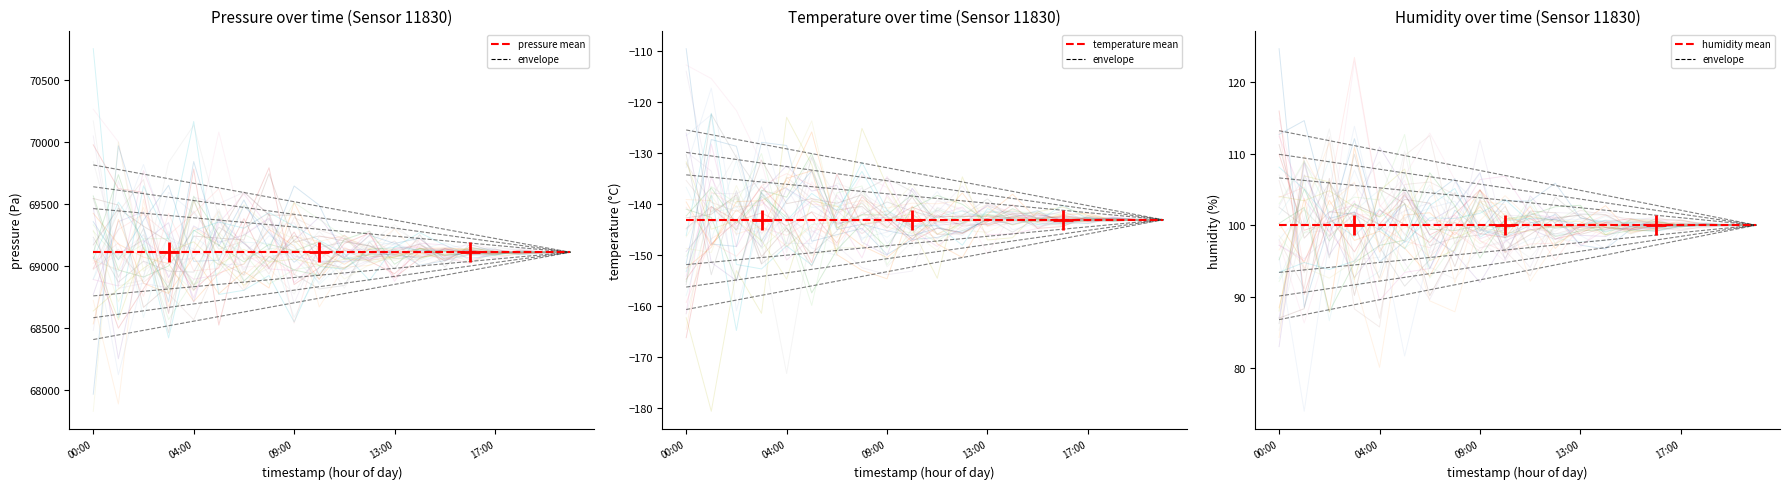

What position from the right is 11?

9